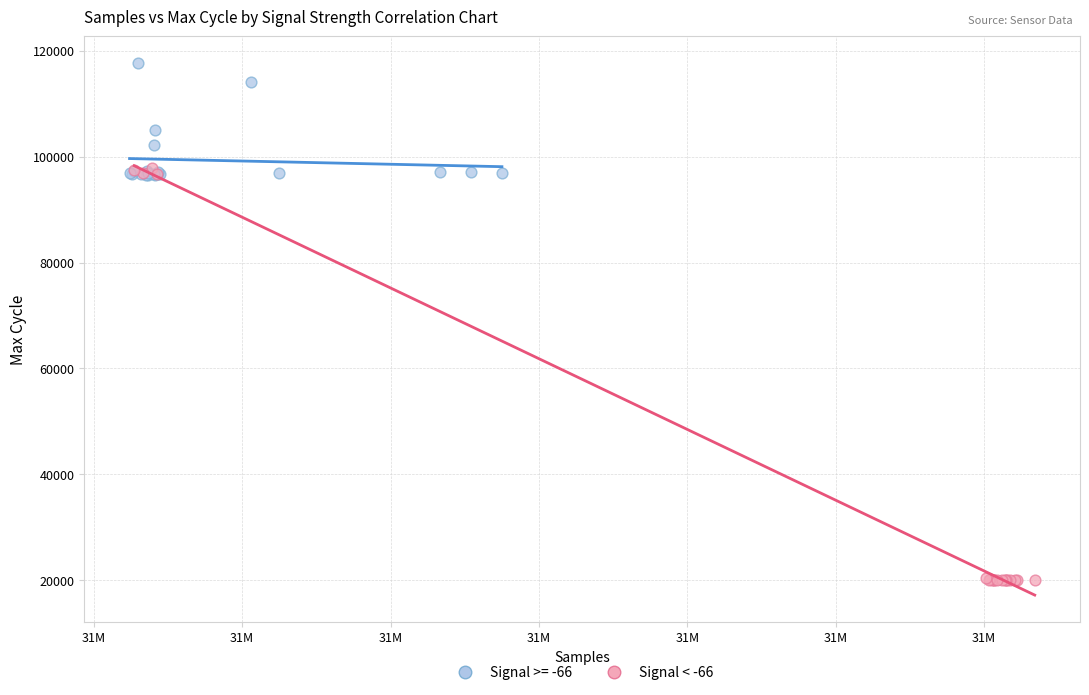

Which series reaches the minimum Y coordinate?

Signal < -66